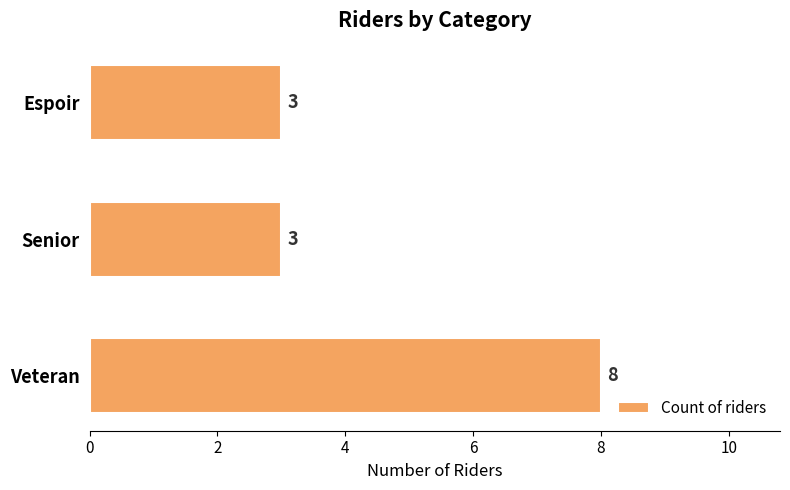

Reading bottom to top, transcribe all the data shown in this chart.

Veteran=8	Senior=3	Espoir=3